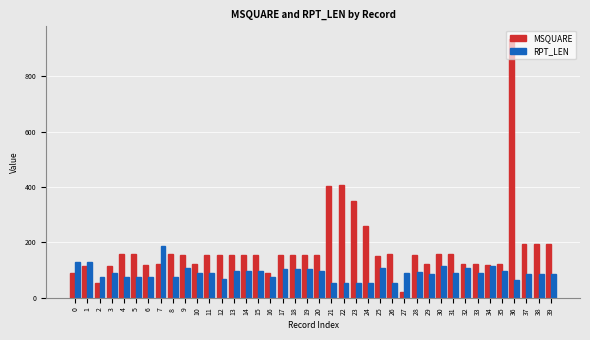

The value of MSQUARE at 18 is 153. True or false?

True